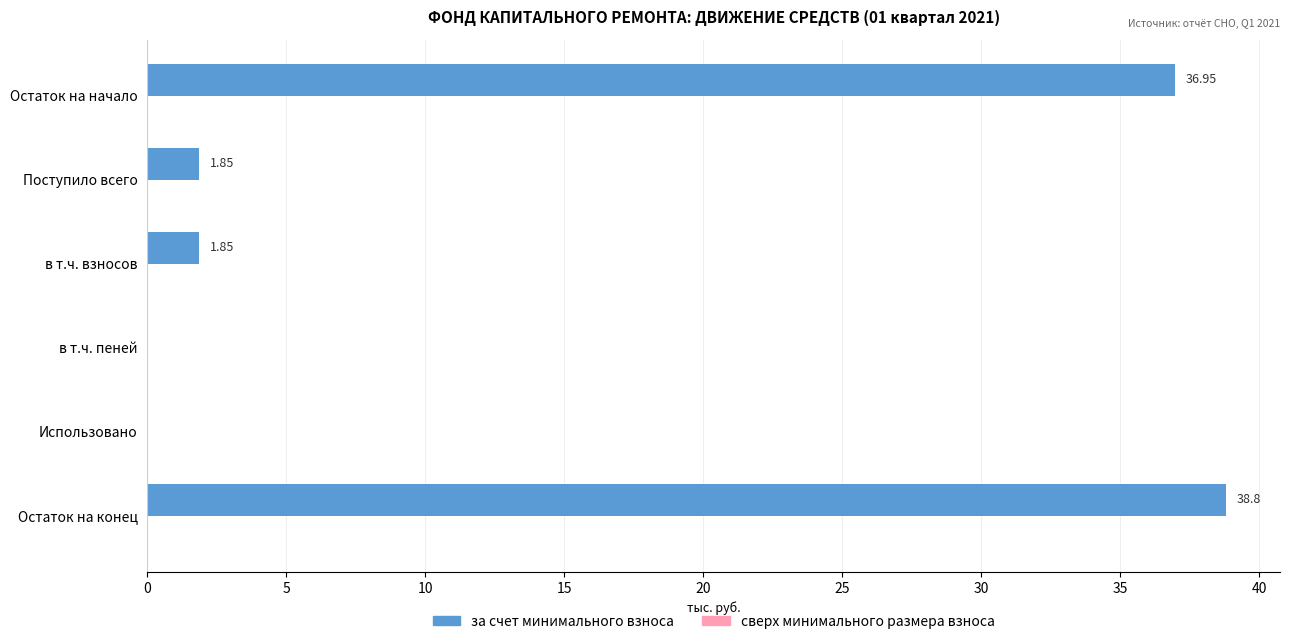

Which has a higher value, Поступило всего or Остаток на конец?

Остаток на конец